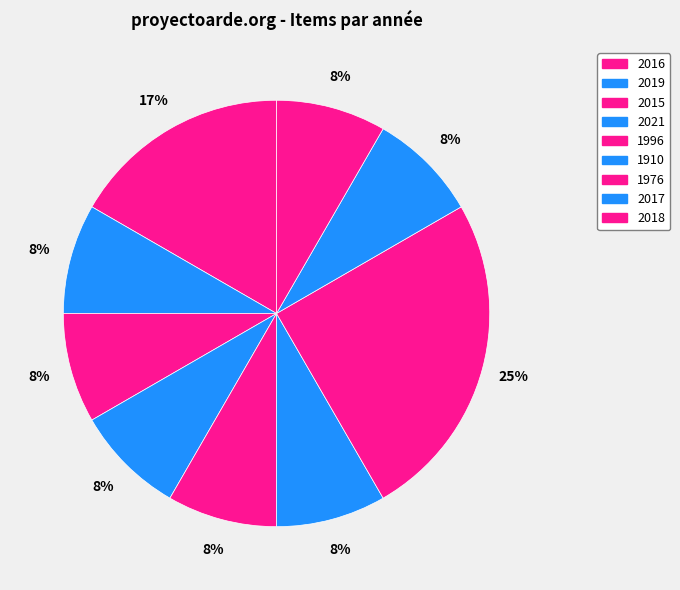

How many slices are in this pie chart?

9